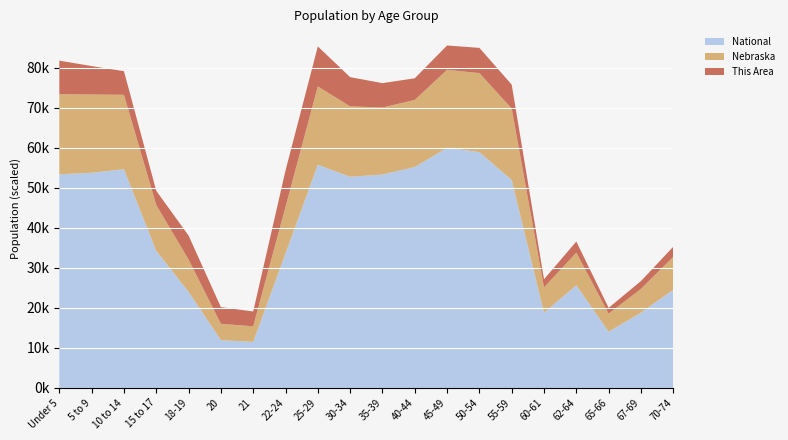

What are all the series names shown in the legend?

National, Nebraska, This Area